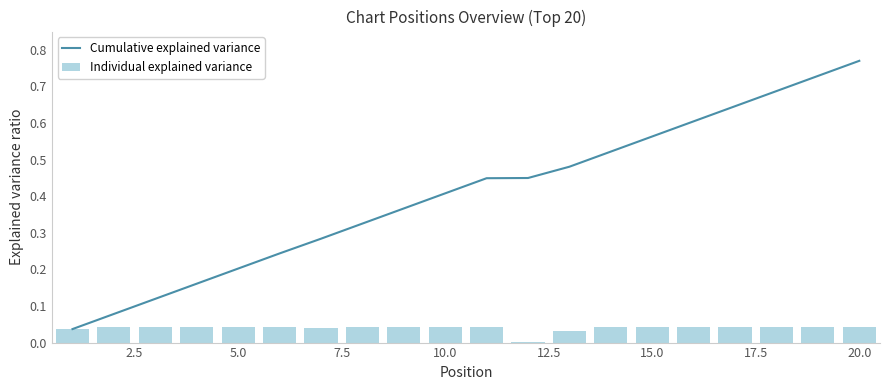

Which category has the highest value in the Cumulative explained variance series?

20.0